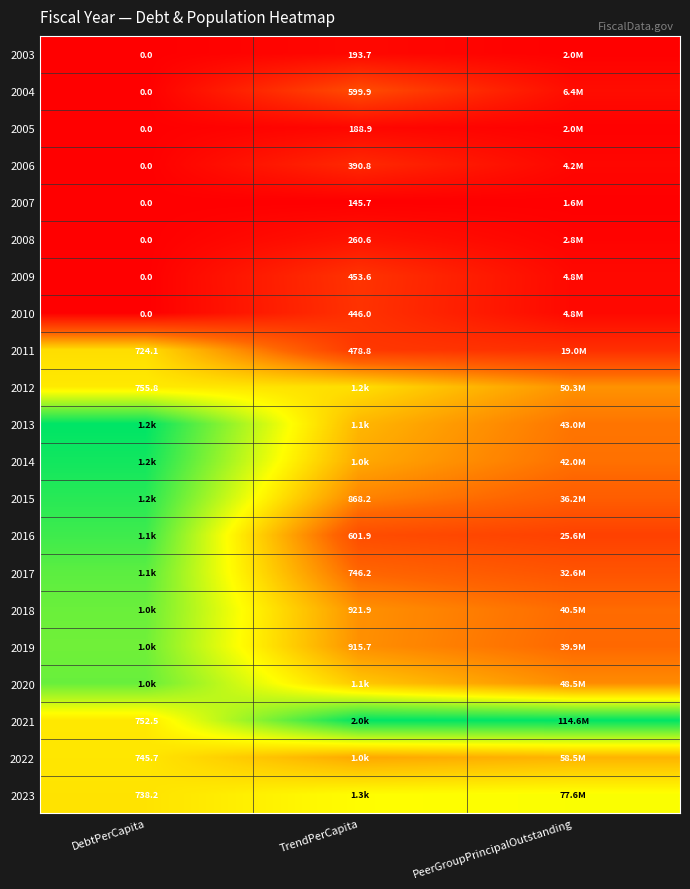

Rank the series by their maximum value, from lowest to highest.

2007, 2005, 2003, 2008, 2006, 2010, 2009, 2004, 2011, 2022, 2012, 2023, 2019, 2018, 2020, 2017, 2016, 2015, 2014, 2013, 2021